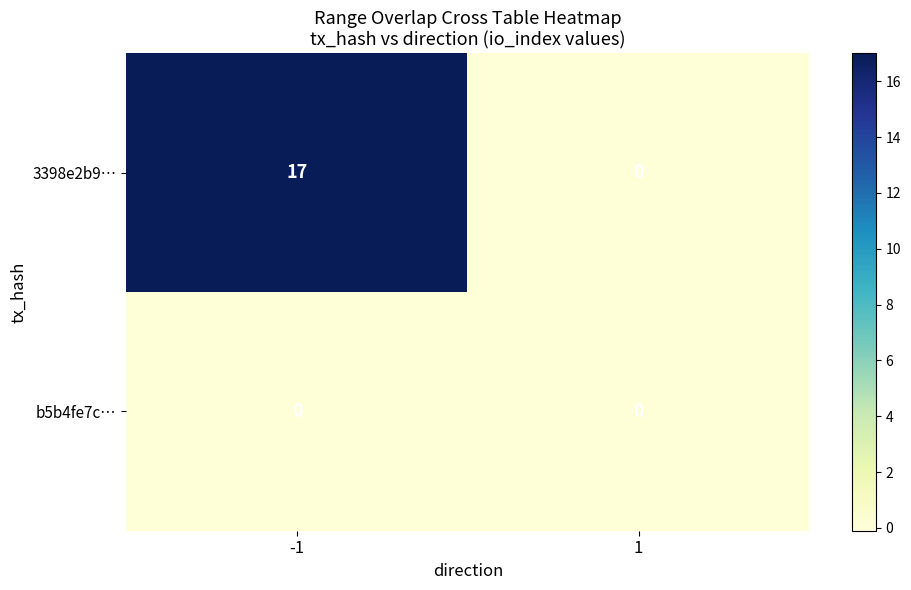

Which series has the largest range (max minus min)?

3398e2b9…